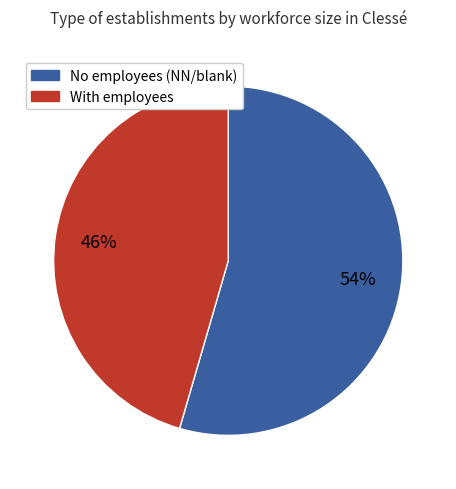

Combined, do No employees (NN/blank) and With employees account for over 50%?

Yes